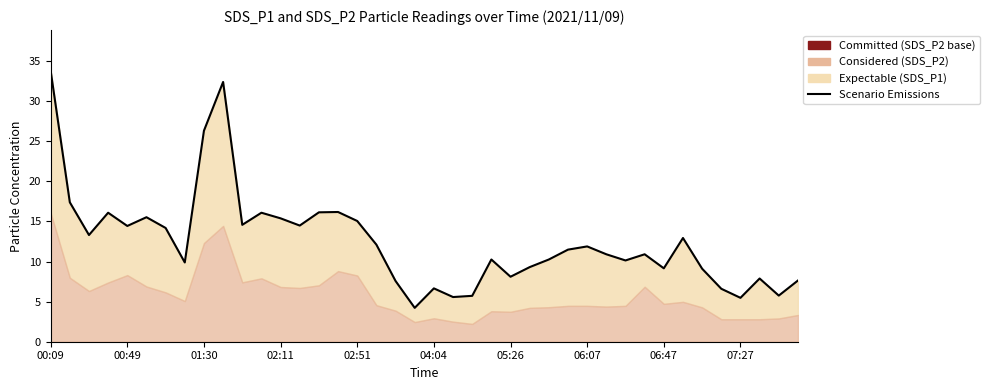

What is the approximate value at 10?

14.6